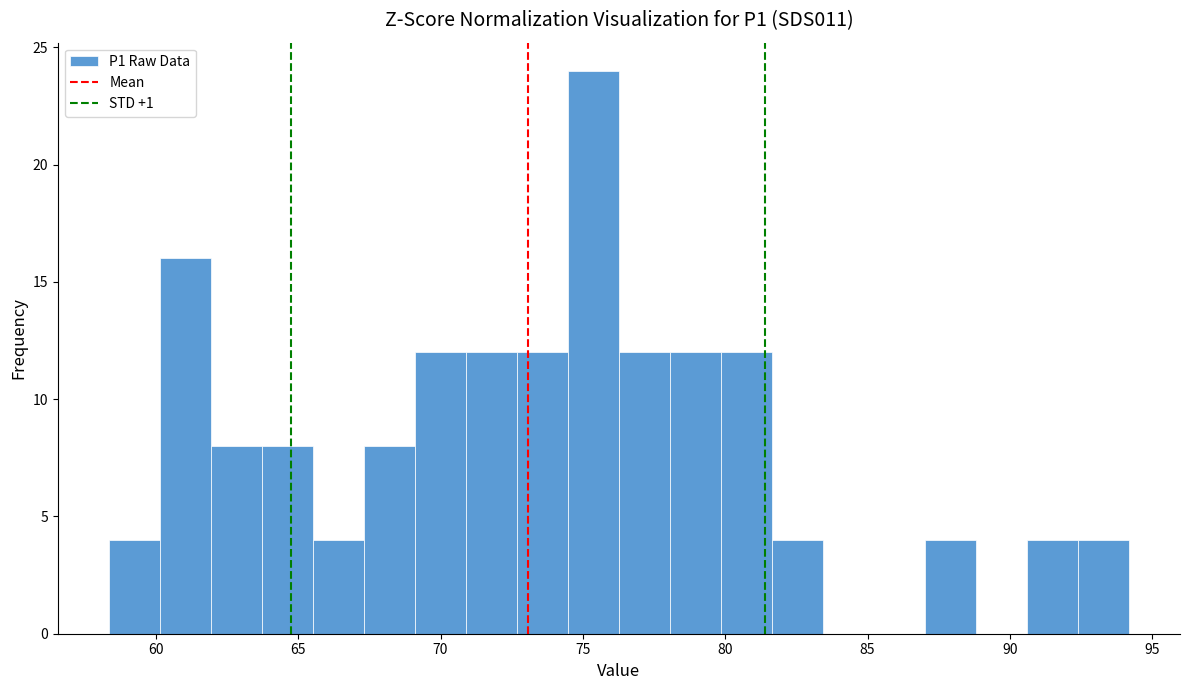

Read against the x-axis, roughly where is the centre of the tallest bar?

75.5